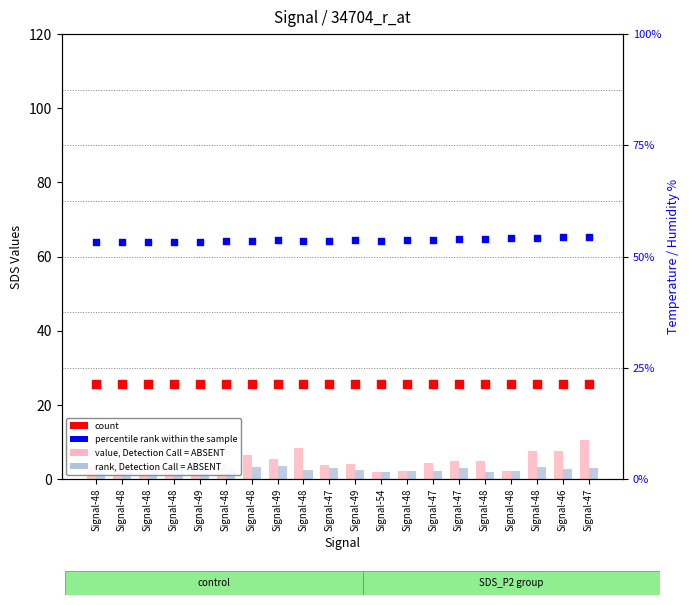

At which category is the sum across all series the highest?

Signal-47